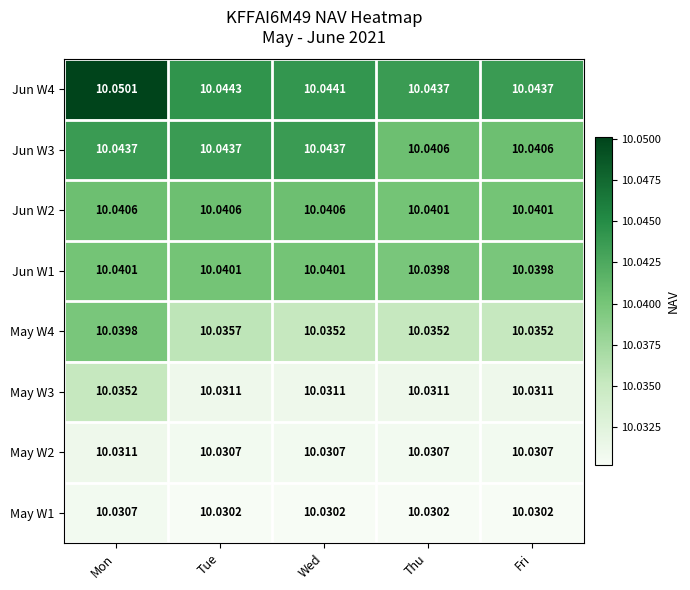

Which label corresponds to the largest value in the chart?

Mon